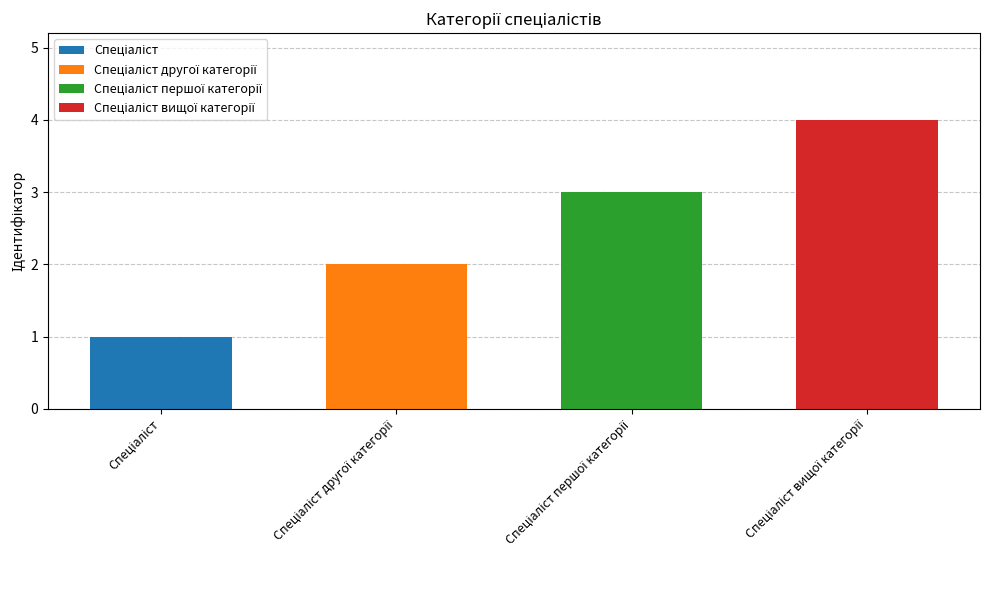

How many values are below 3?

2